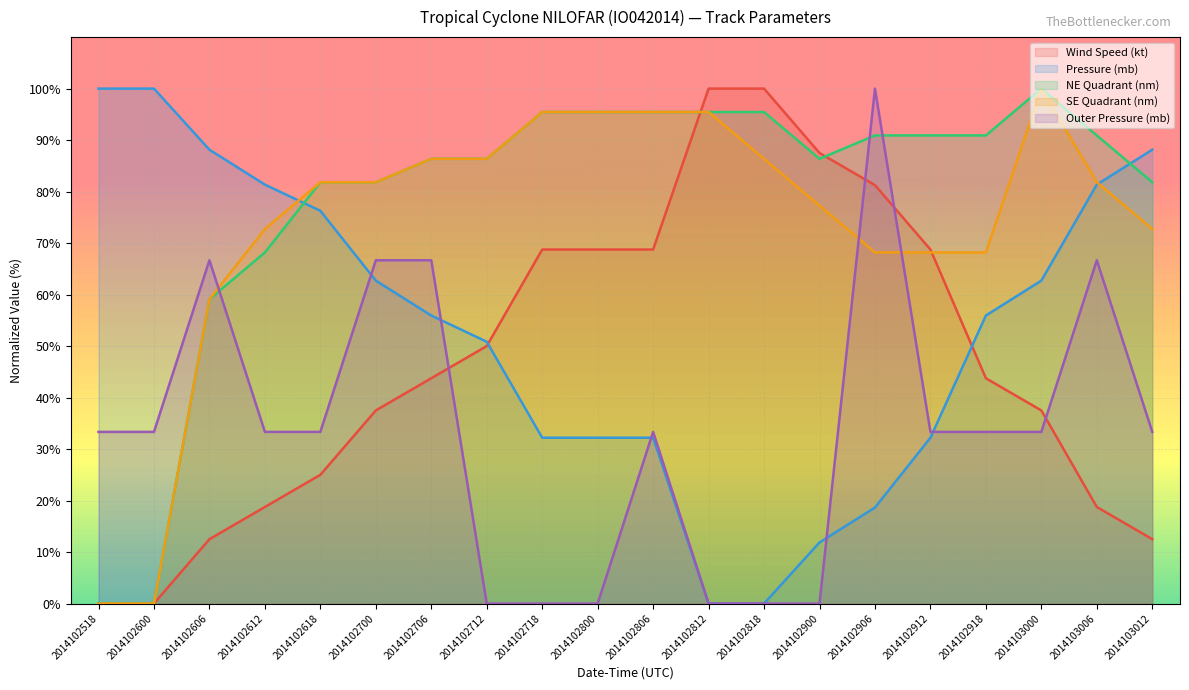

After their last crossing, which series has the higher values: SE Quadrant (nm) or Wind Speed (kt)?

SE Quadrant (nm)